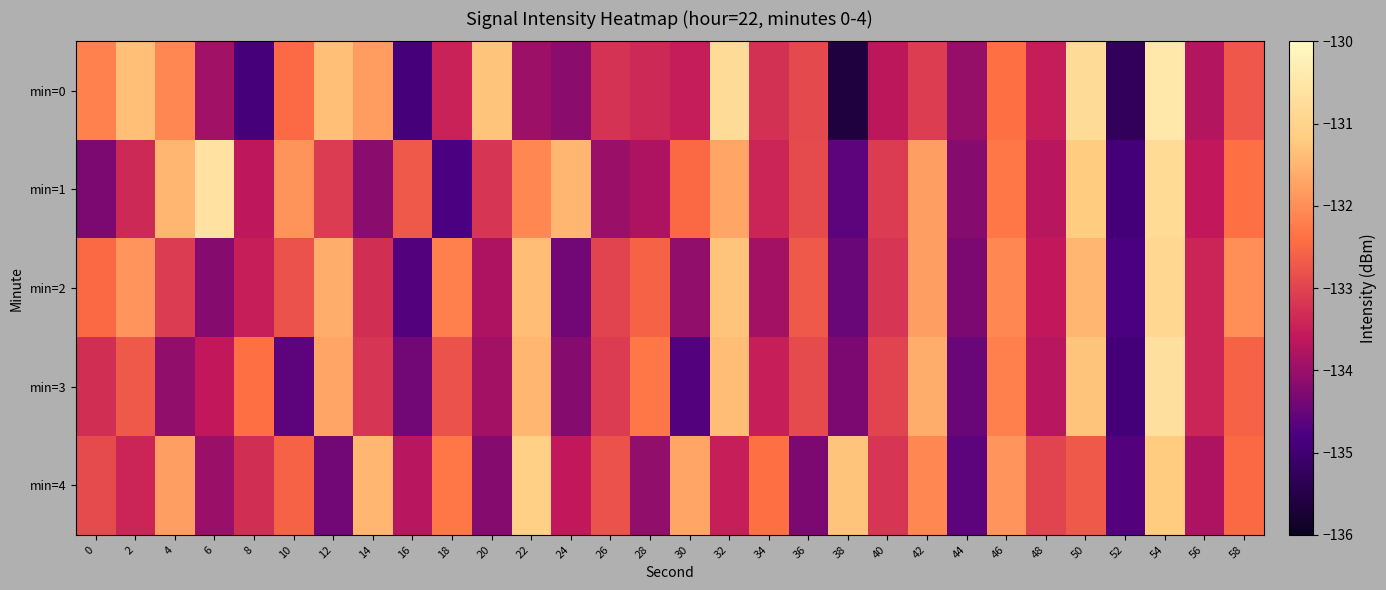

What is the total value across all series at 32?

-658.7